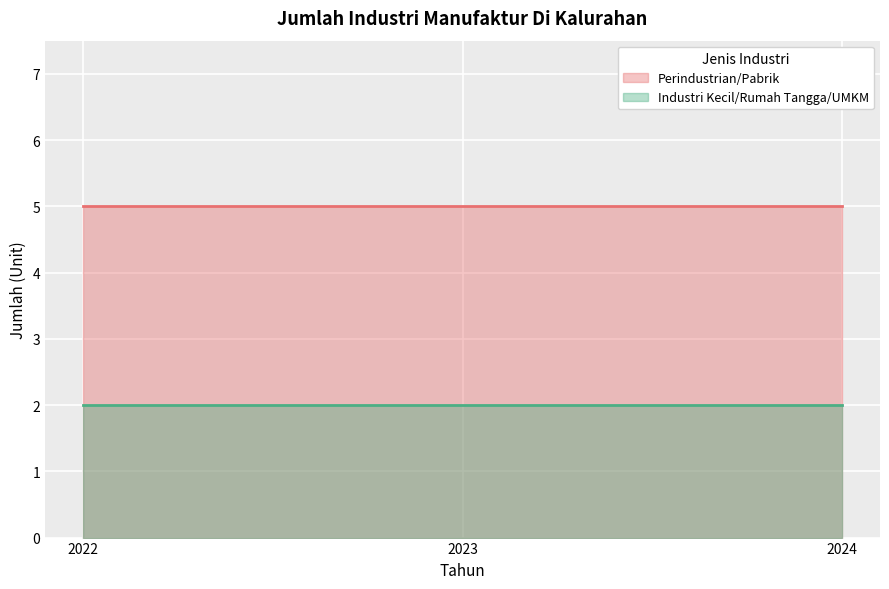

Rank the categories by Perindustrian/Pabrik value from highest to lowest.

2022, 2023, 2024